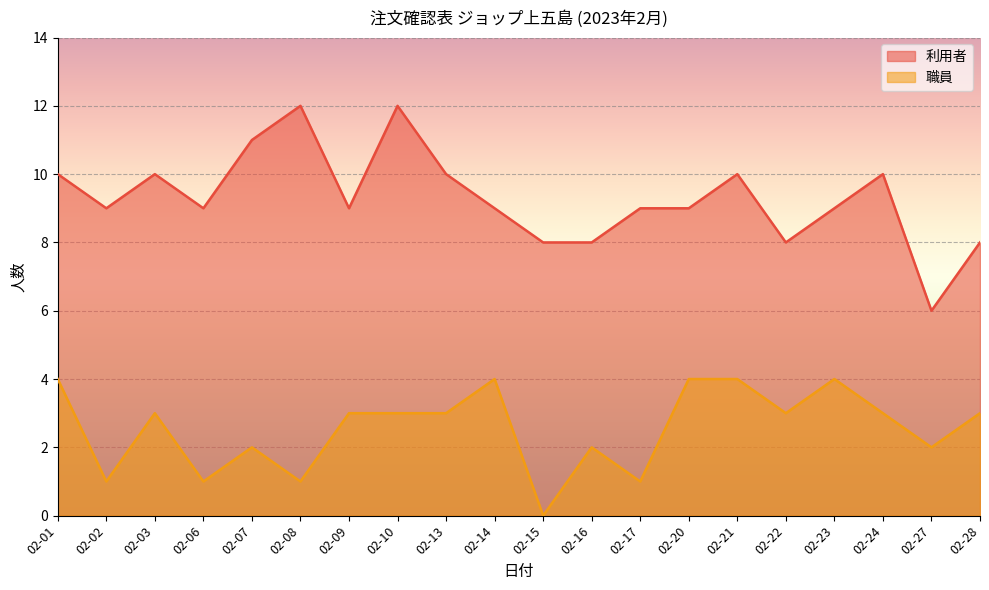

At how many categories does at least one series exceed 8?

15